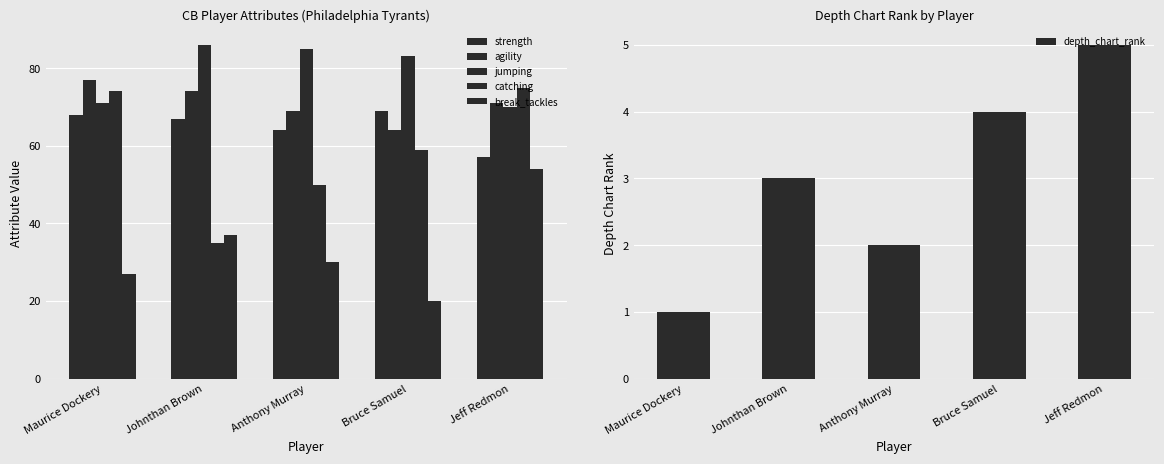

Is it true that break_tackles equals 20 at Bruce Samuel?

True